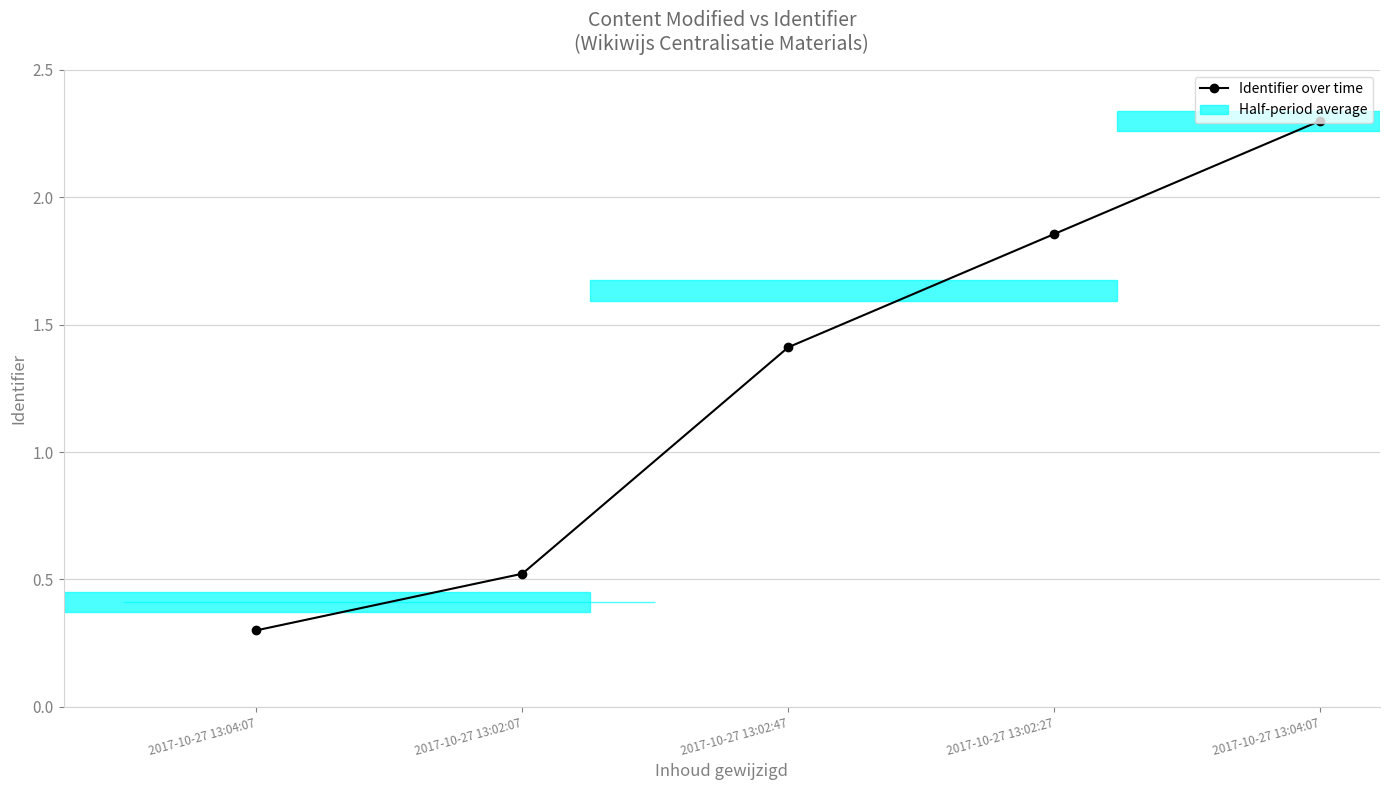

How many values are below 1?

2